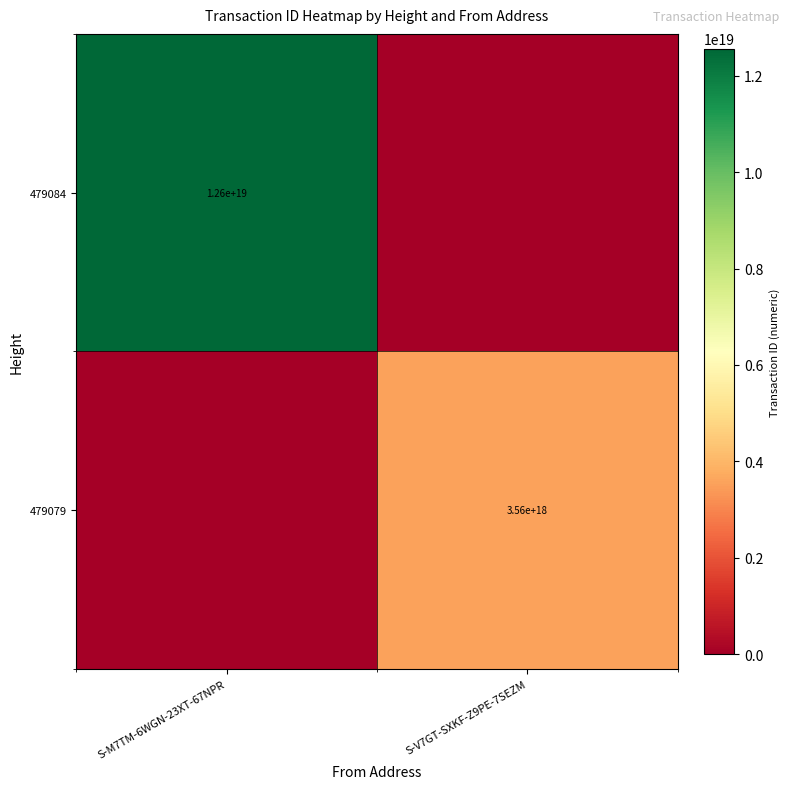

The value of 479079 at S-V7GT-SXKF-Z9PE-7SEZM is 5612501239537398784. True or false?

False